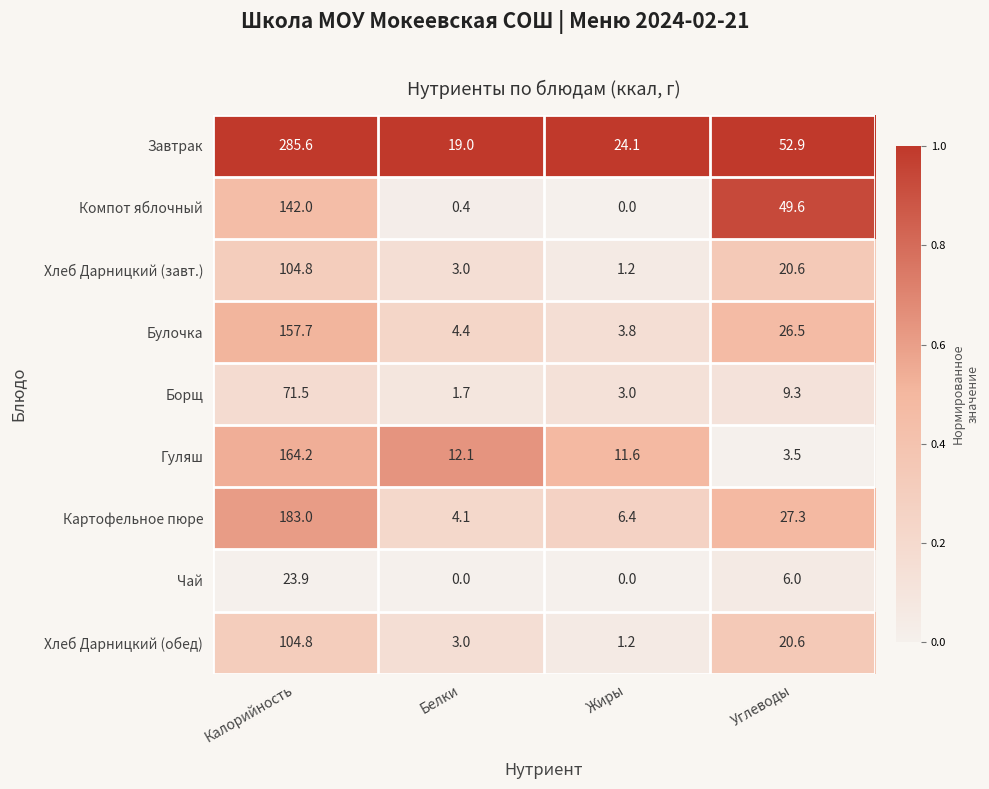

Where does the Хлеб Дарницкий (обед) series first go above 20?

Калорийность